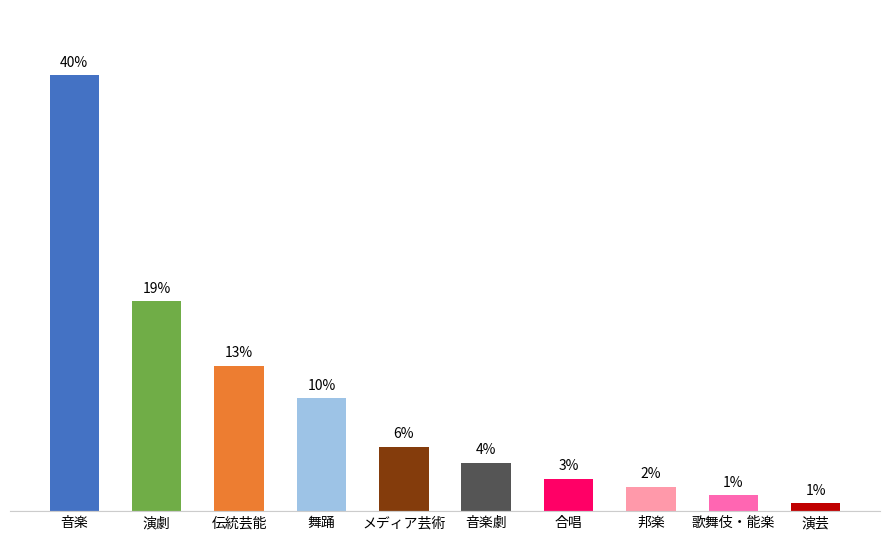

What is the label of the 8th bar from the left?

邦楽